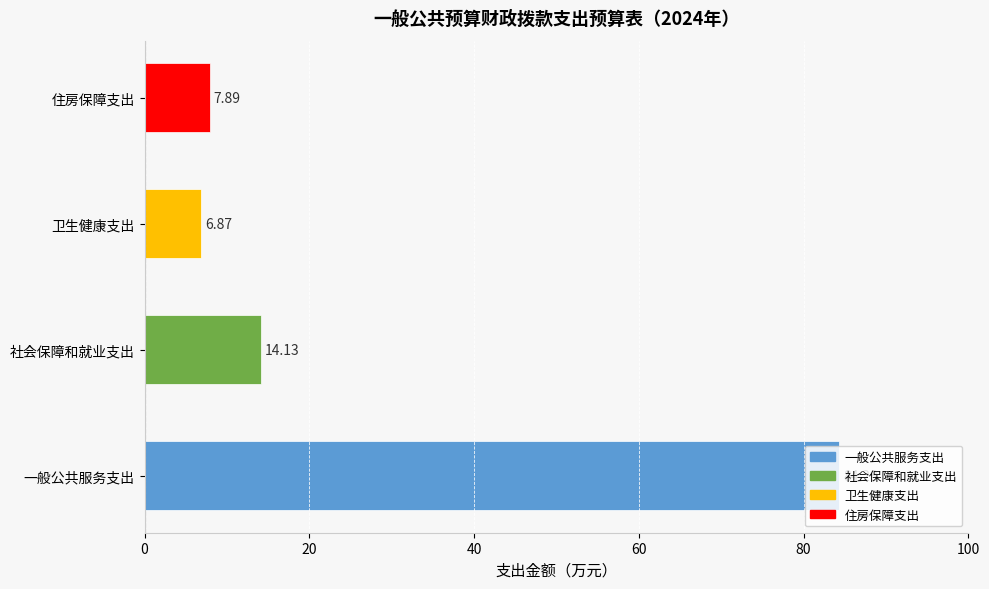

Approximately how many times larger is the value at 住房保障支出 compared to 卫生健康支出?

1.1